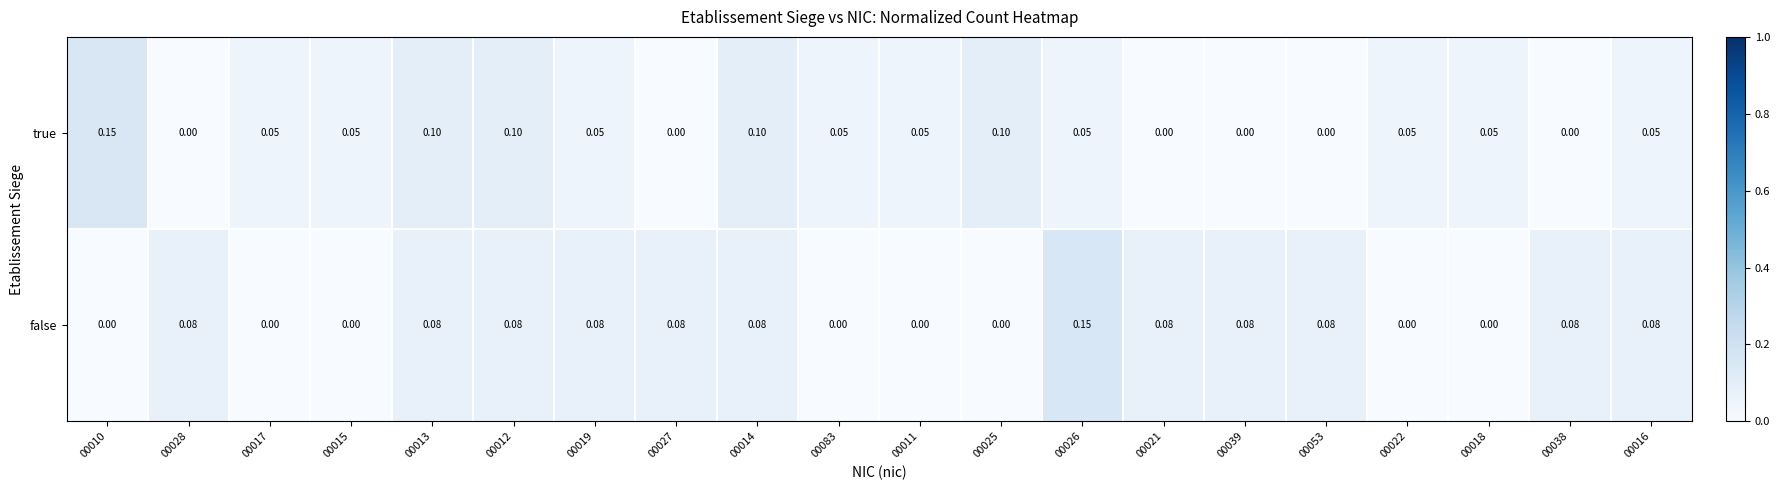

Rank the series by their average value, from lowest to highest.

true, false